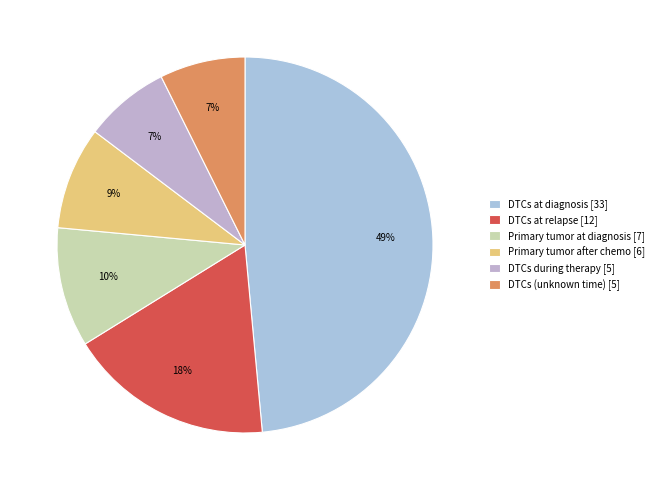

How many slices are in this pie chart?

6